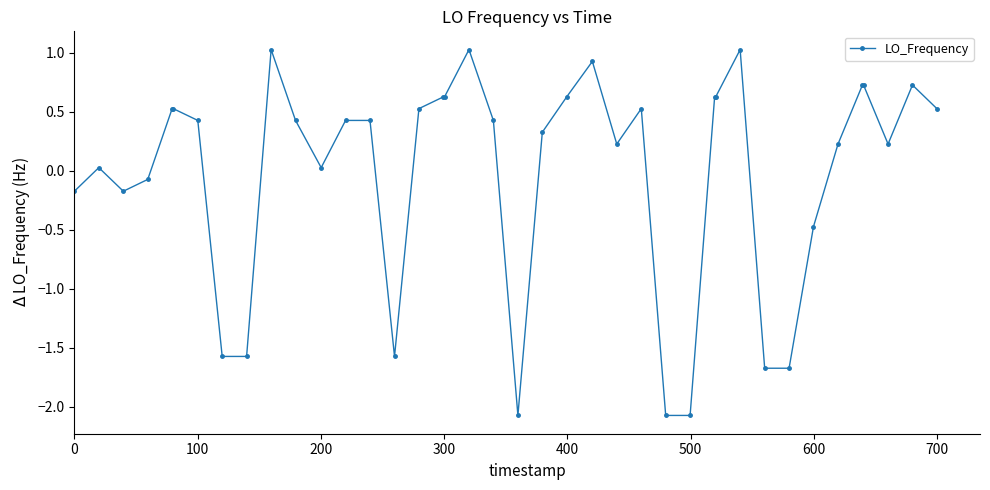

How many values are below zero?

12